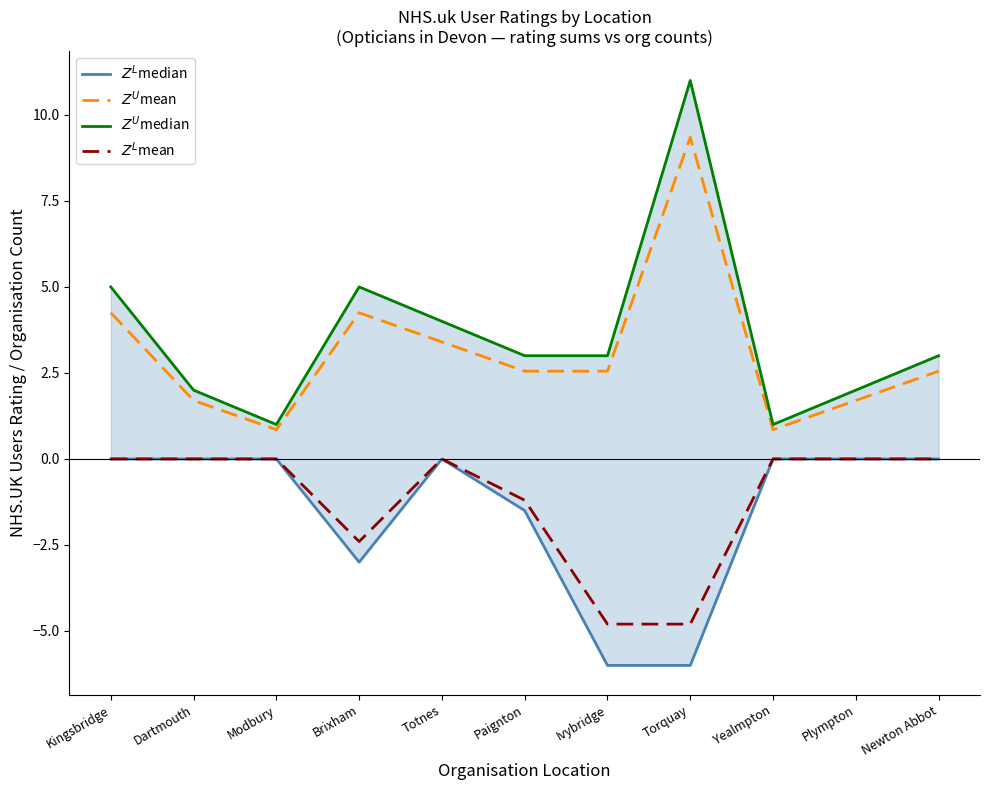

What is the average value of the $Z^L$median series?

-1.5